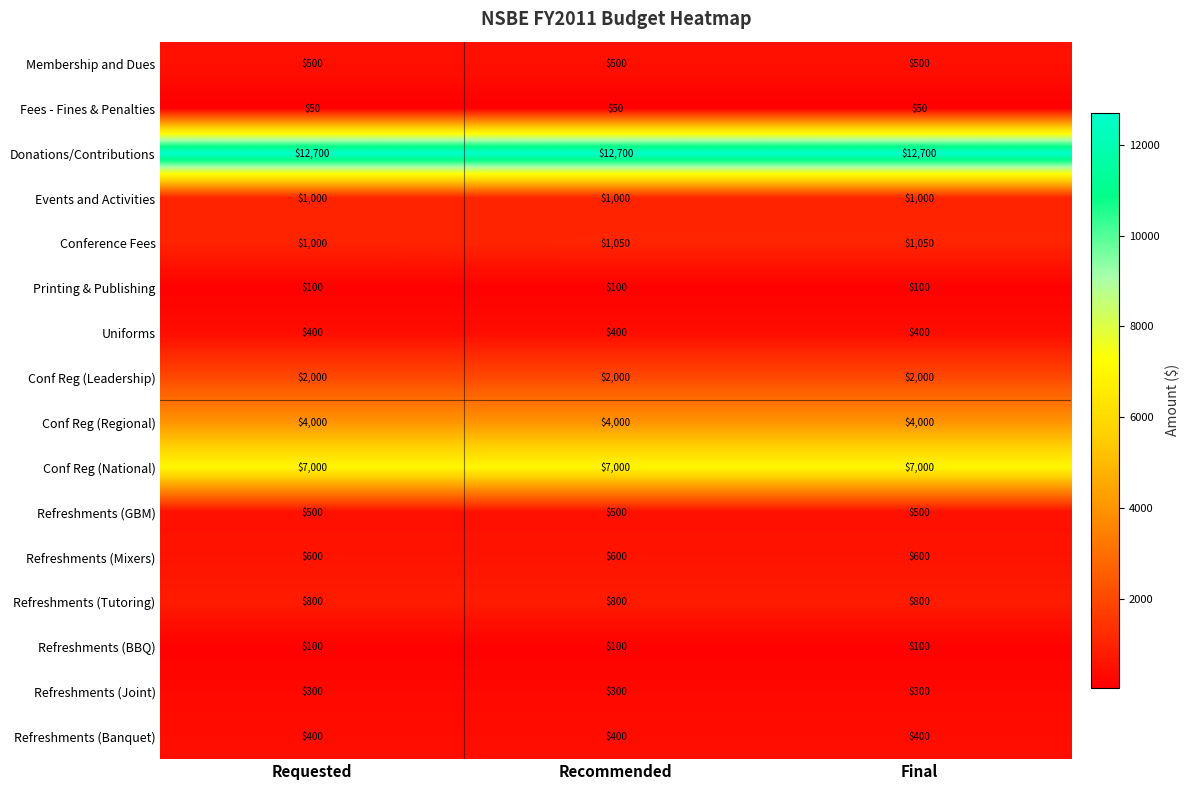

What is the smallest value displayed?

50